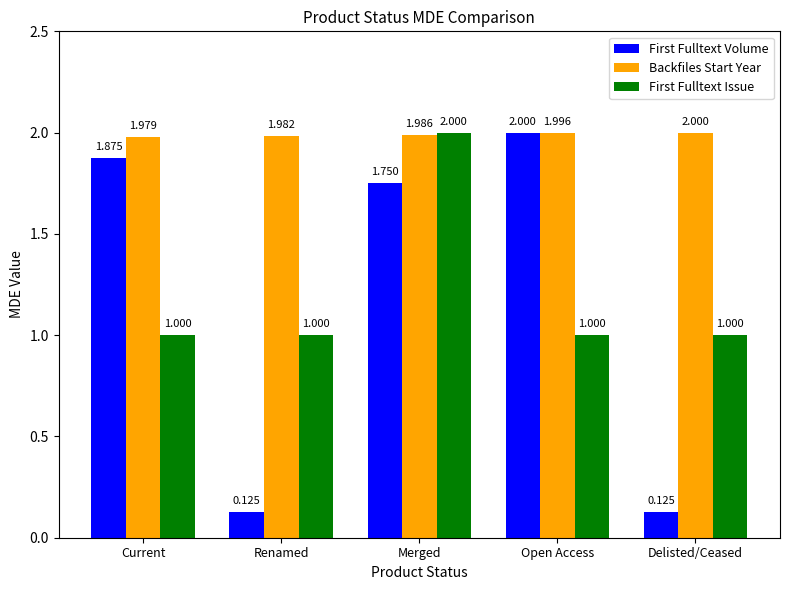

Is it true that Backfiles Start Year equals 2.0 at Merged?

True